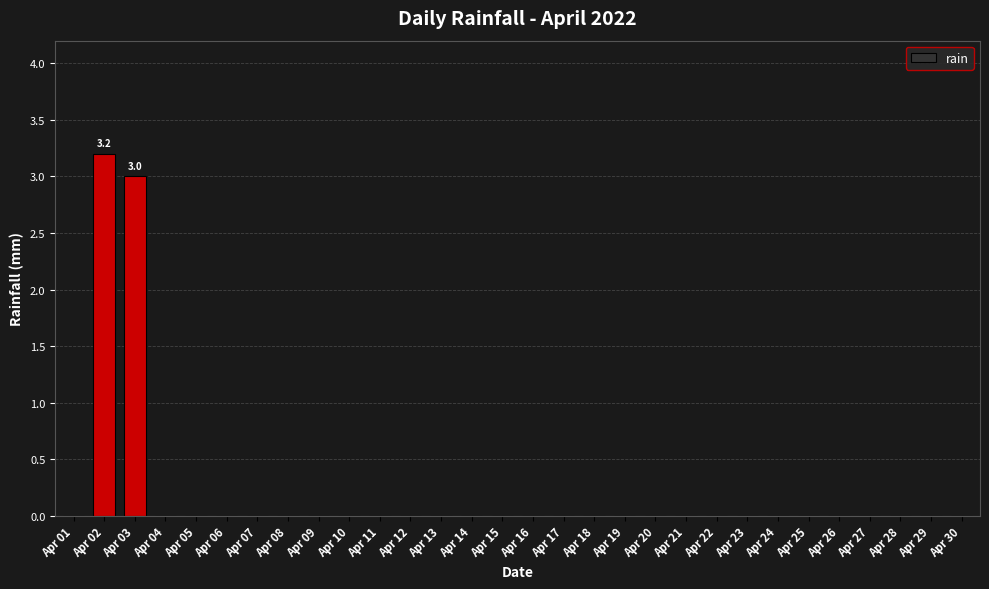

Which label corresponds to the largest value in the chart?

Apr 02